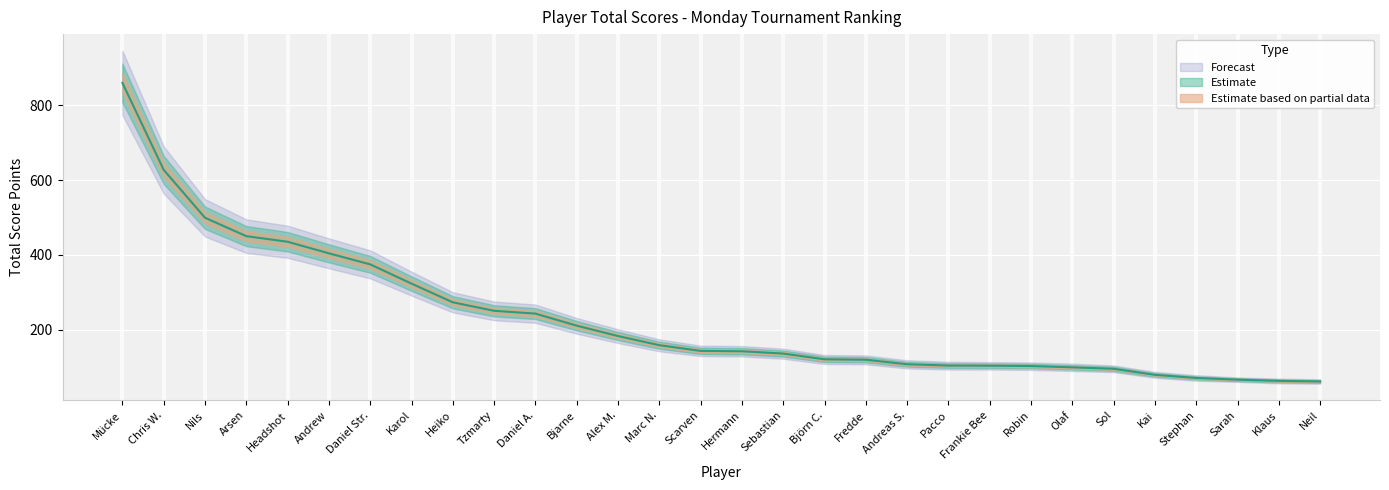

At how many categories does at least one series exceed 313?

8